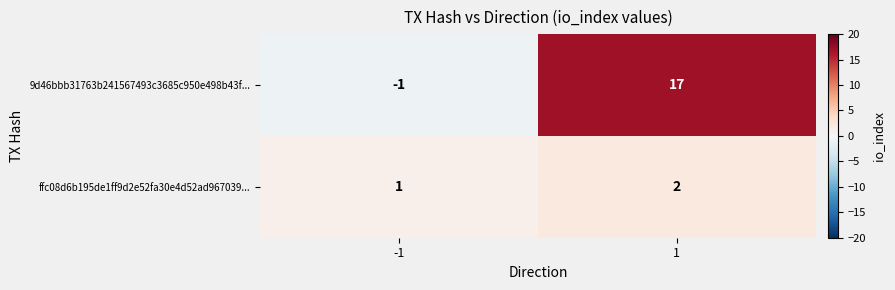

At which category is the sum across all series the highest?

1